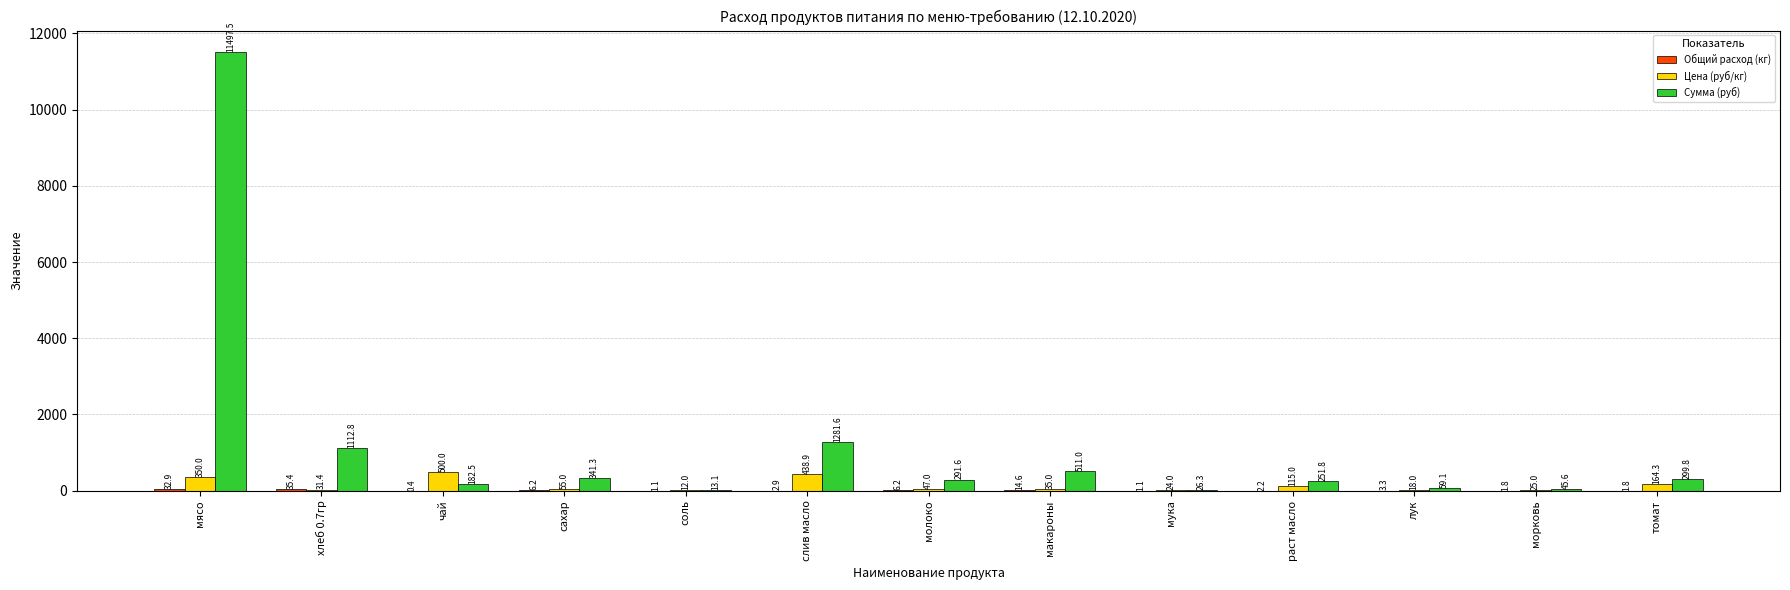

Which category has the highest value in the Сумма (руб) series?

мясо